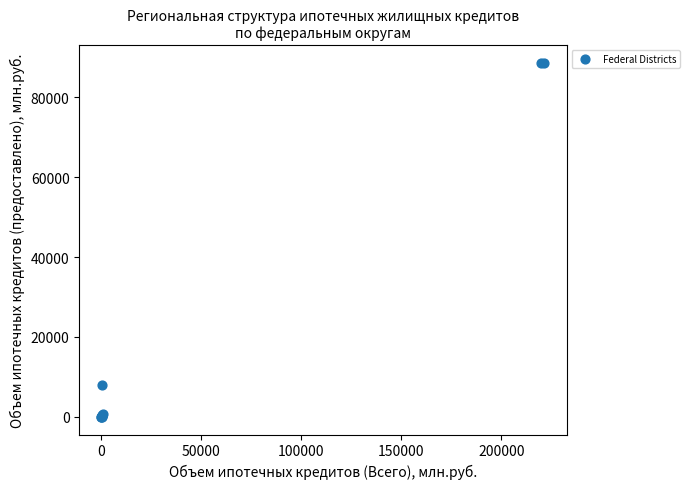

What Y value in the scatter plot is closest to 44300?

7918